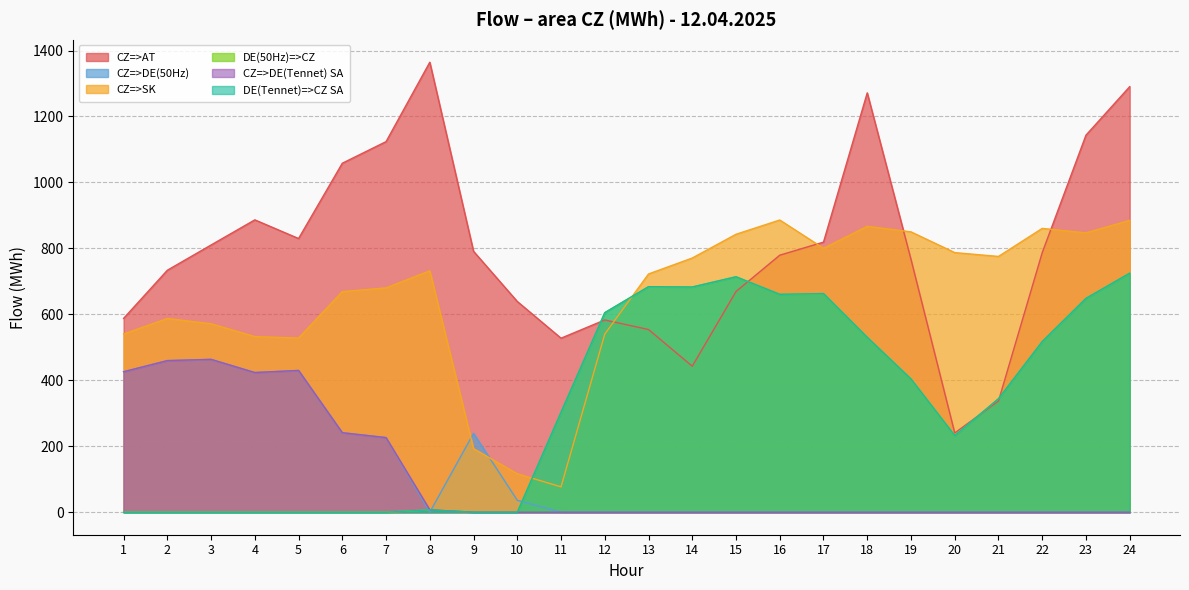

True or false: CZ=>AT and CZ=>DE(50Hz) cross at least once.

False